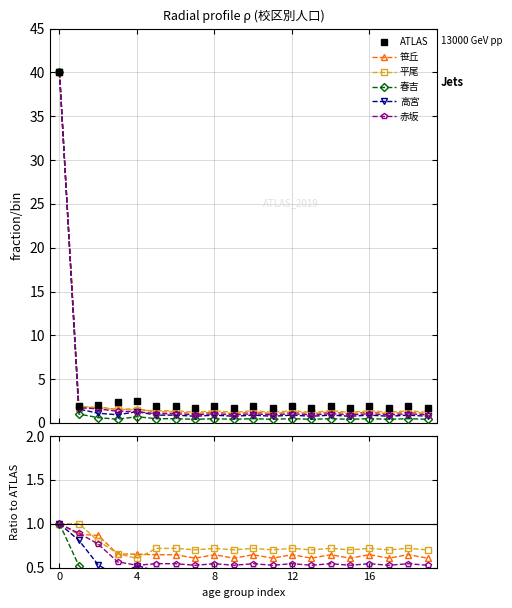

How many interior local valleys does the 笹丘 series have?

6